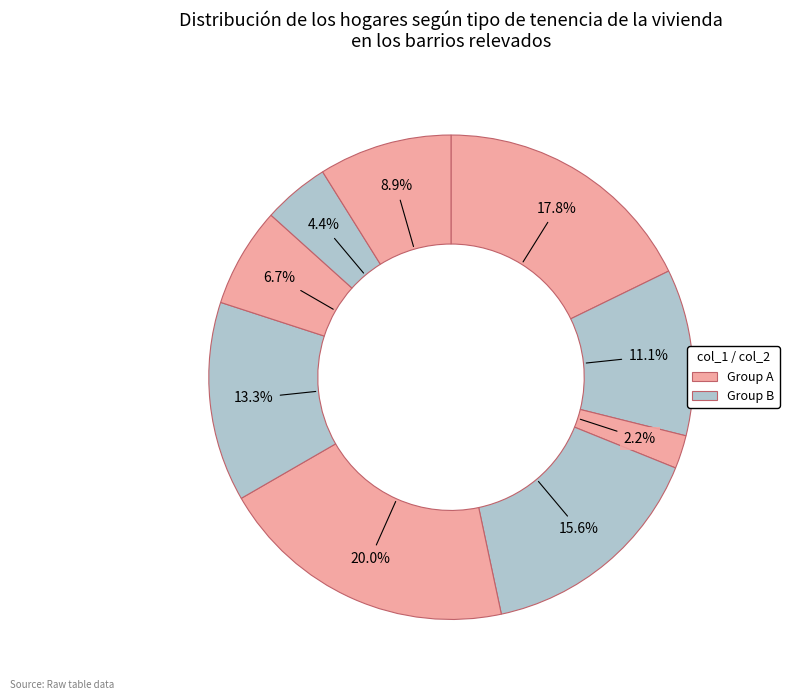

Does any single category account for the majority?

No